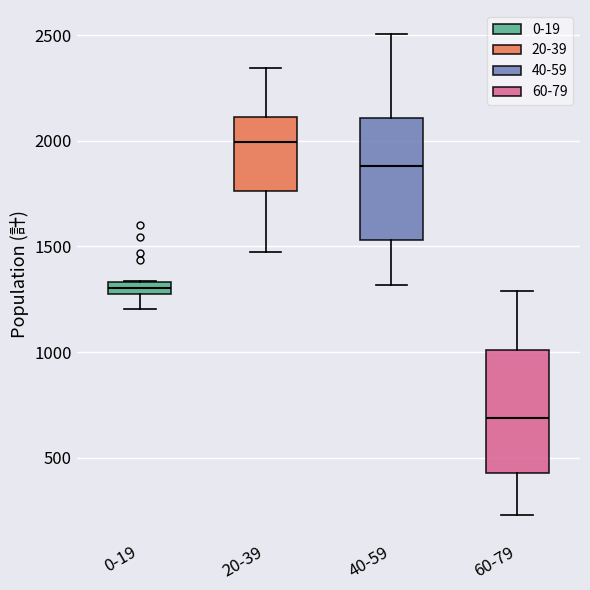

Which box's median line is the lowest?

60-79